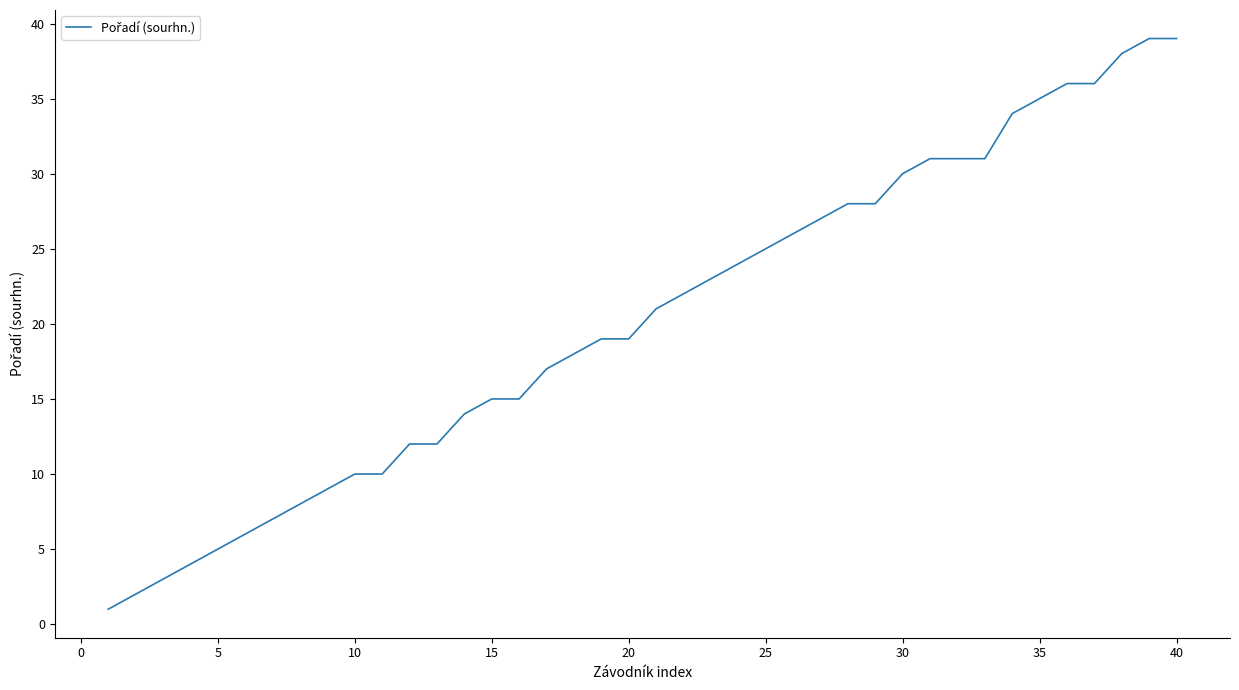

What is the maximum value shown in the chart?

39